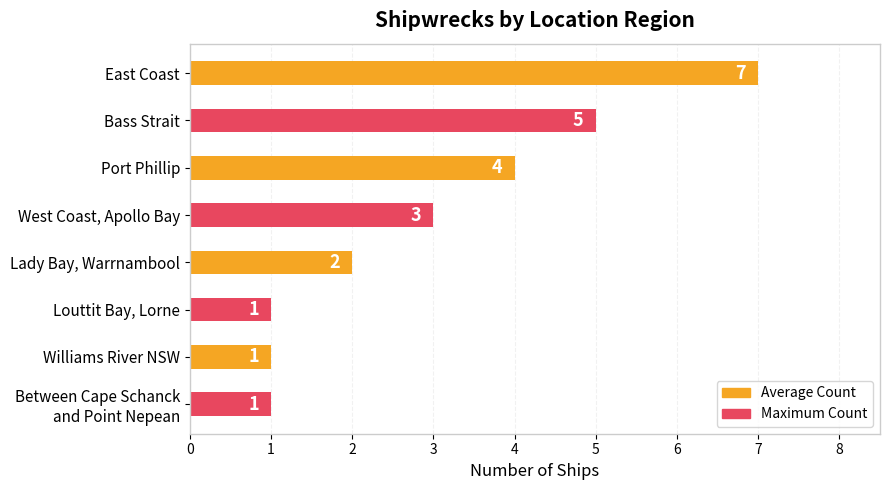

Is it true that the value at West Coast, Apollo Bay is 2?

False